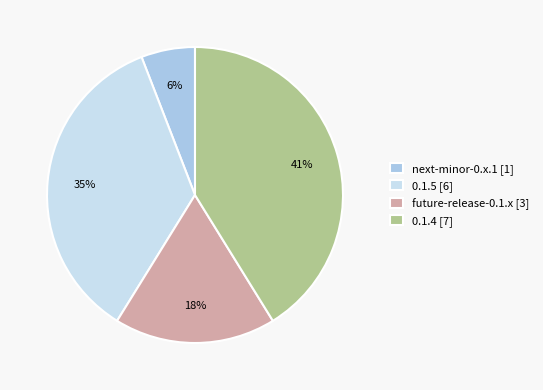

True or false: 0.1.4 [7] accounts for 16% of the total.

False